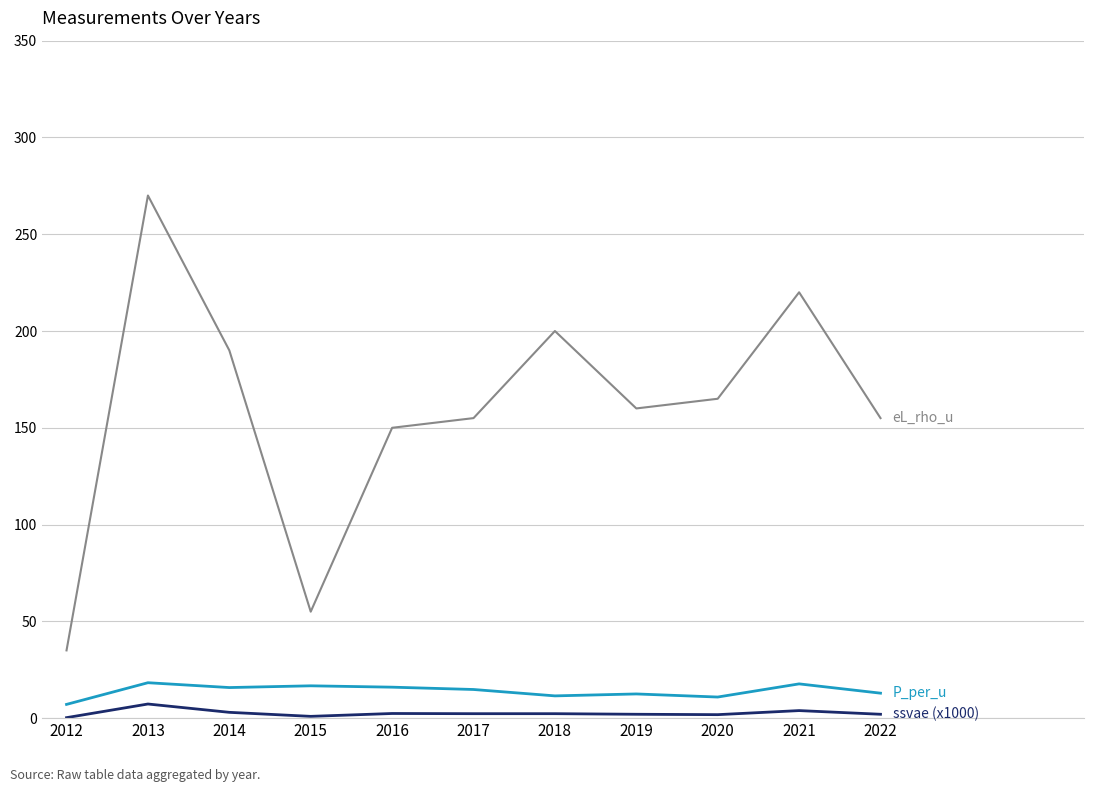

Which label corresponds to the largest value in the chart?

2013